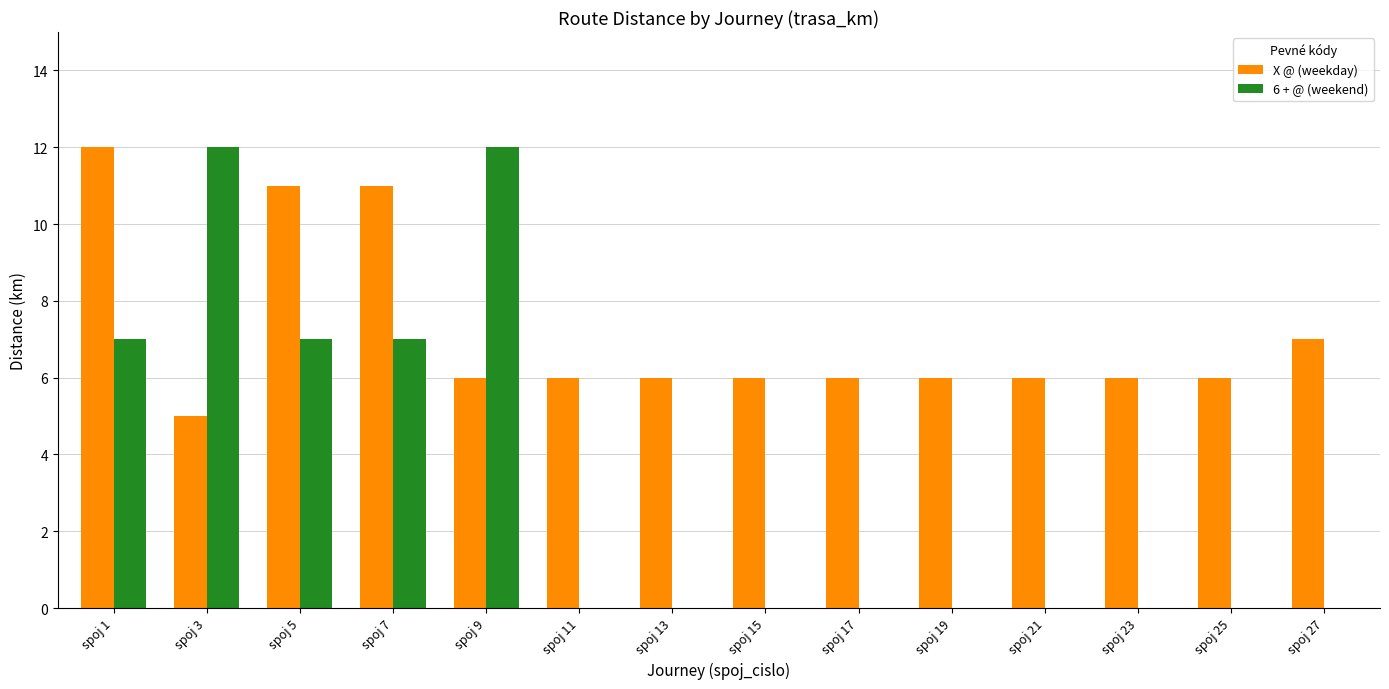

Which series has the largest total across all categories?

X @ (weekday)